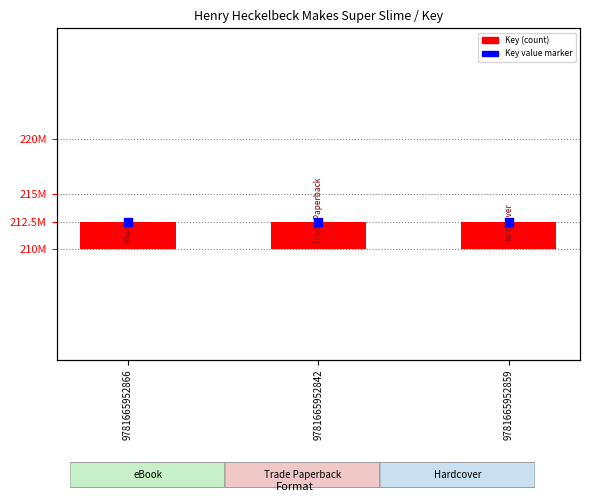

At how many categories does at least one series exceed 6497099?

3